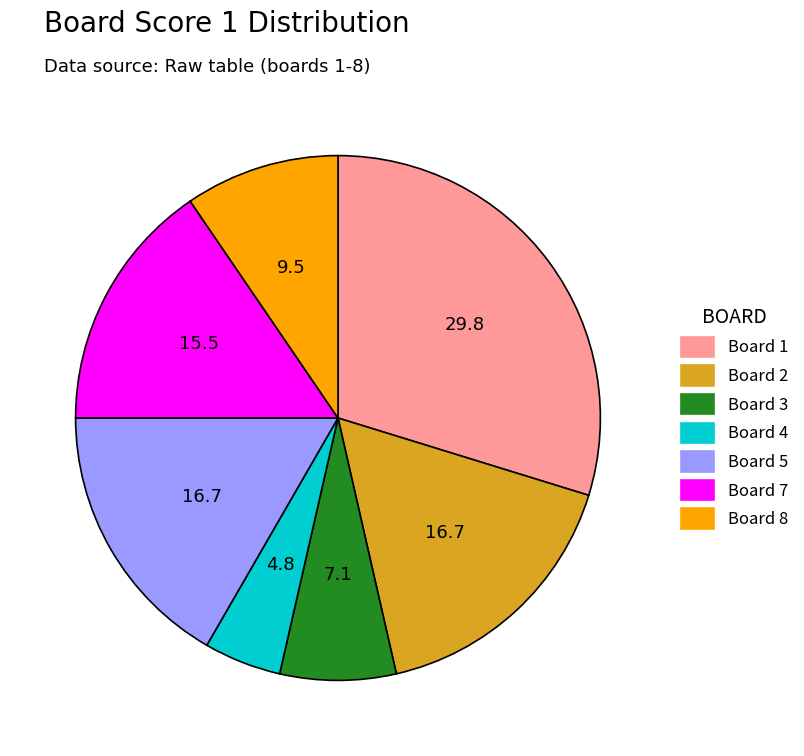

The Board 2 slice represents 17% of the pie. True or false?

True